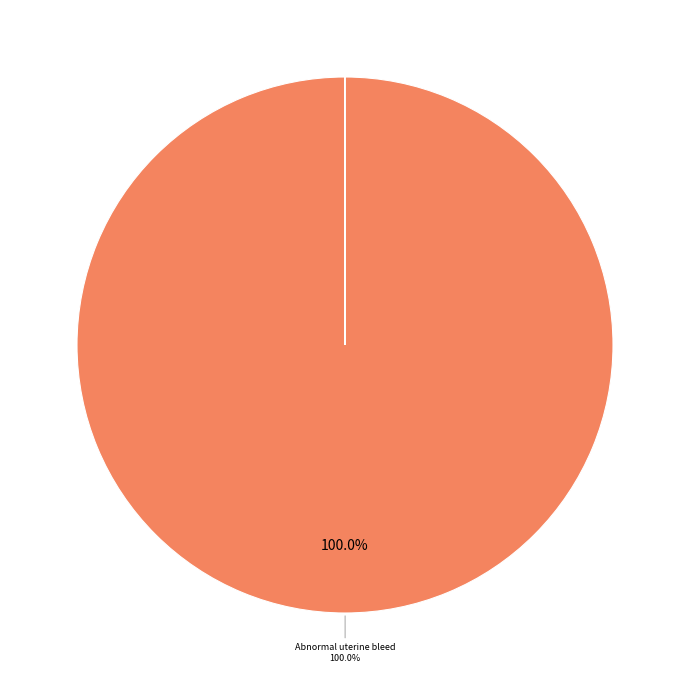

To the nearest percent, what is the difference between the largest and smallest slice percentages?

100%